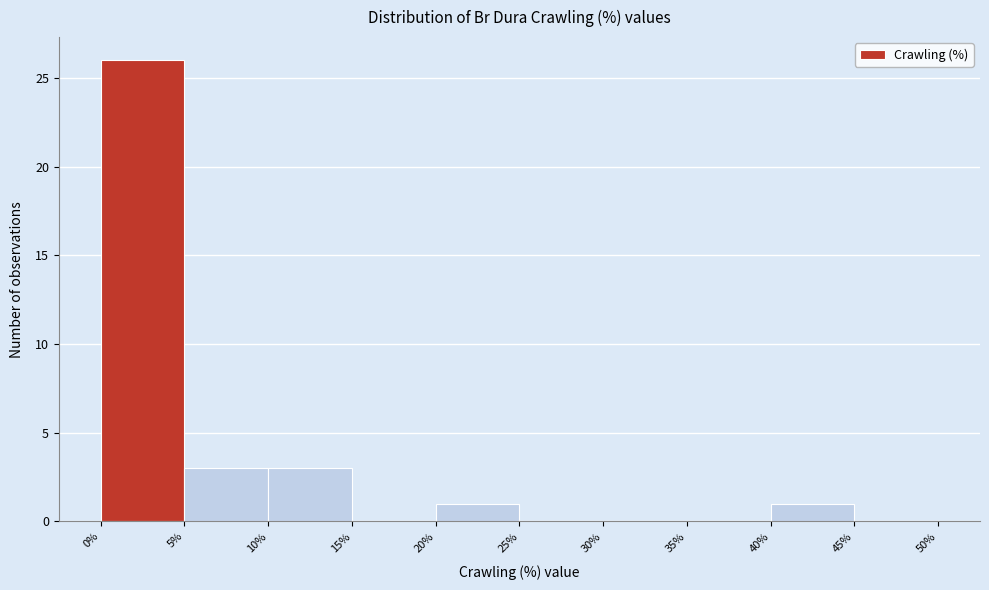

How tall is the bar that spans 10% to 15% on the x-axis? The values are not printed on the chart, so give them approximately, as read against the axis.

3